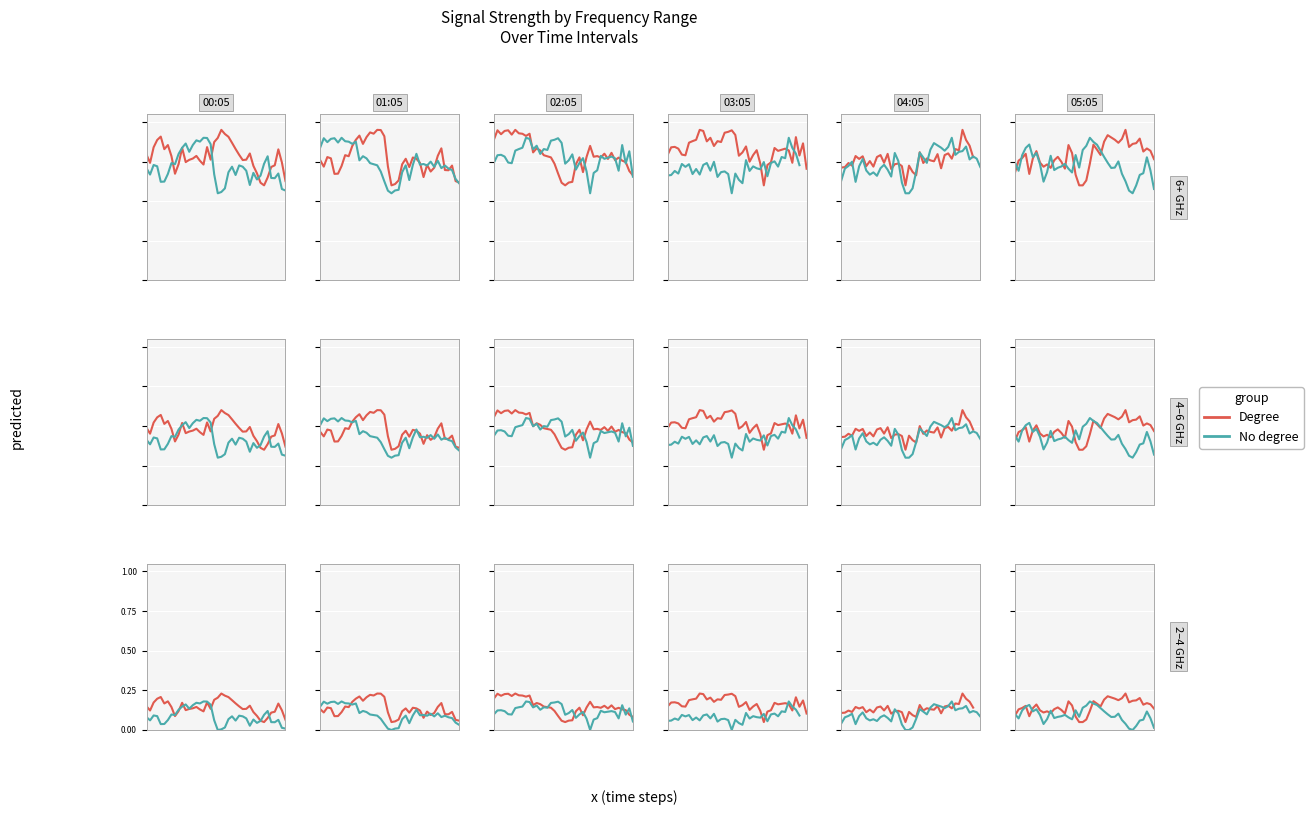

Is the value of No degree at 28 greater than the value of Degree at 29?

No